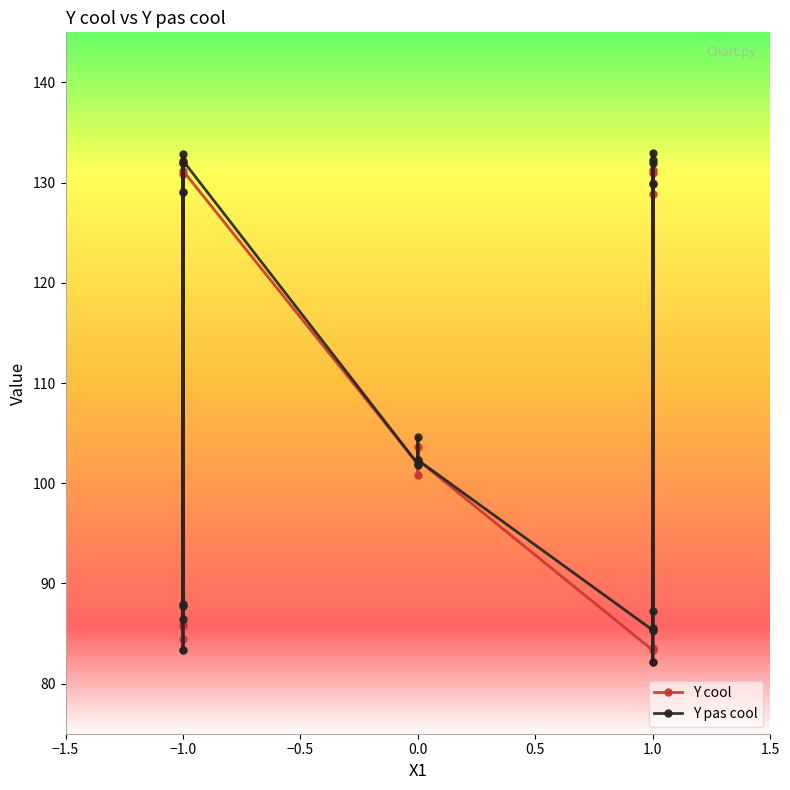

Reading right to left, transcribe all the data shown in this chart.

Y cool: 85.3	131.0	130.0	83.5	82.1	131.2	128.8	83.3	102.3	103.6	100.8	101.9	131.2	83.4	85.8	130.8	132.0	84.4	85.9	129.1
Y pas cool: 87.3	133.0	132.0	85.5	82.1	132.2	129.8	85.3	102.3	104.6	101.8	101.9	132.2	83.4	87.8	132.8	132.0	86.4	87.9	129.1